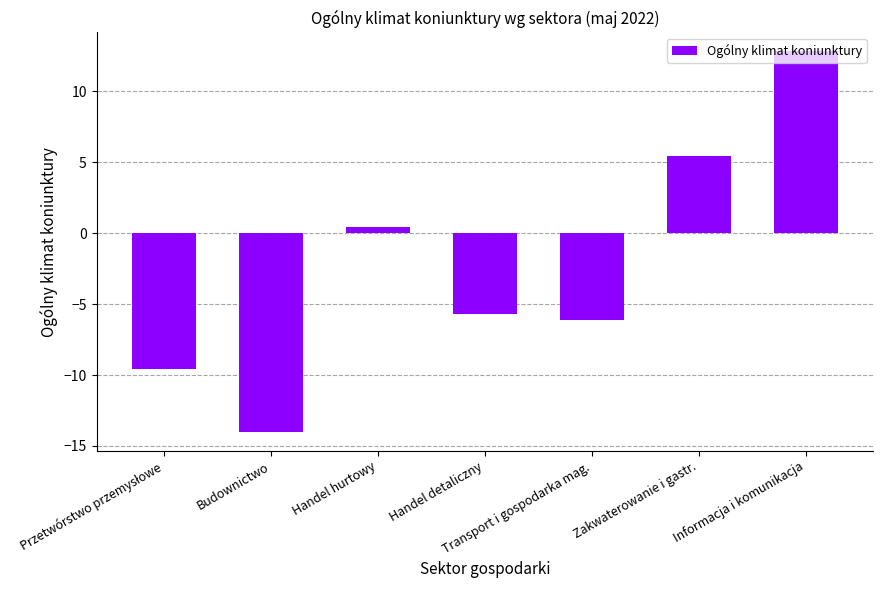

What is the label of the 5th bar from the right?

Handel hurtowy